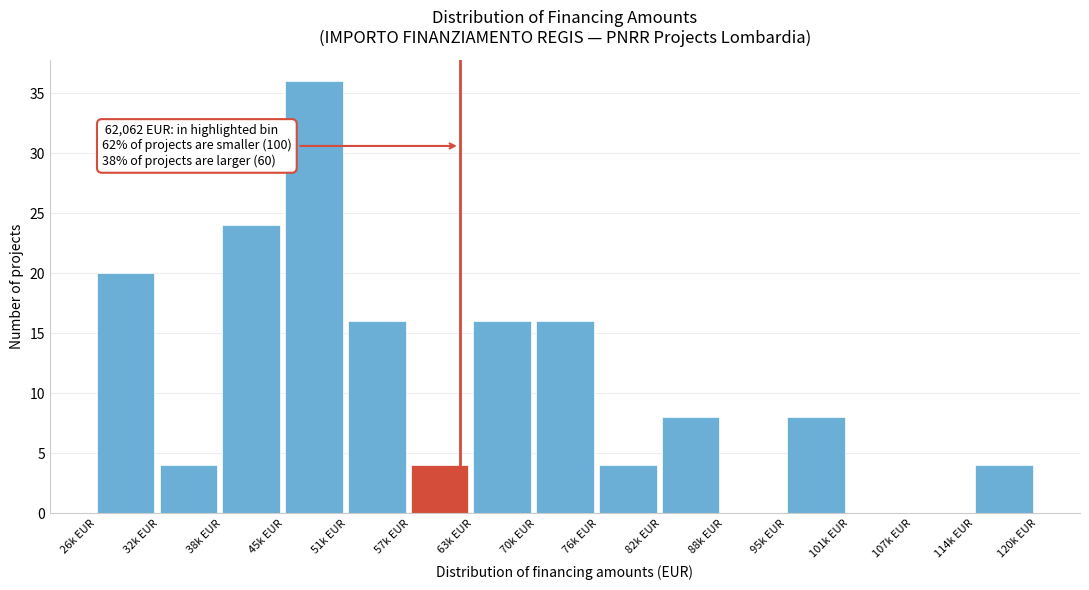

Reading left to right, extract all data points from this chart.

26k EUR=20	32k EUR=4	38k EUR=24	45k EUR=36	51k EUR=16	57k EUR=4	63k EUR=16	70k EUR=16	76k EUR=4	82k EUR=8	88k EUR=0	95k EUR=8	101k EUR=0	107k EUR=0	114k EUR=4